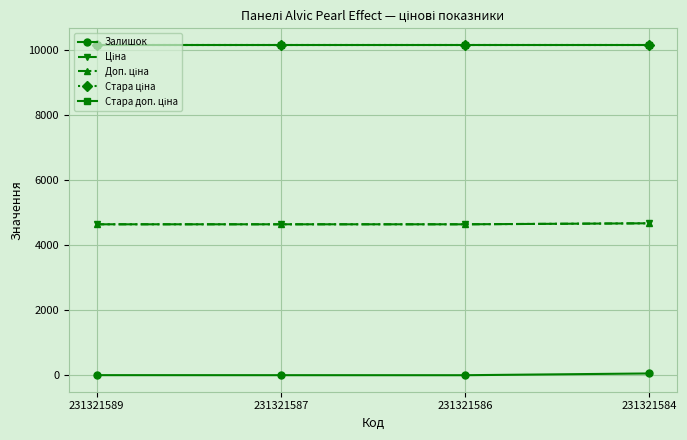

The value of Доп. ціна at 231321587 is 4642.0. True or false?

True